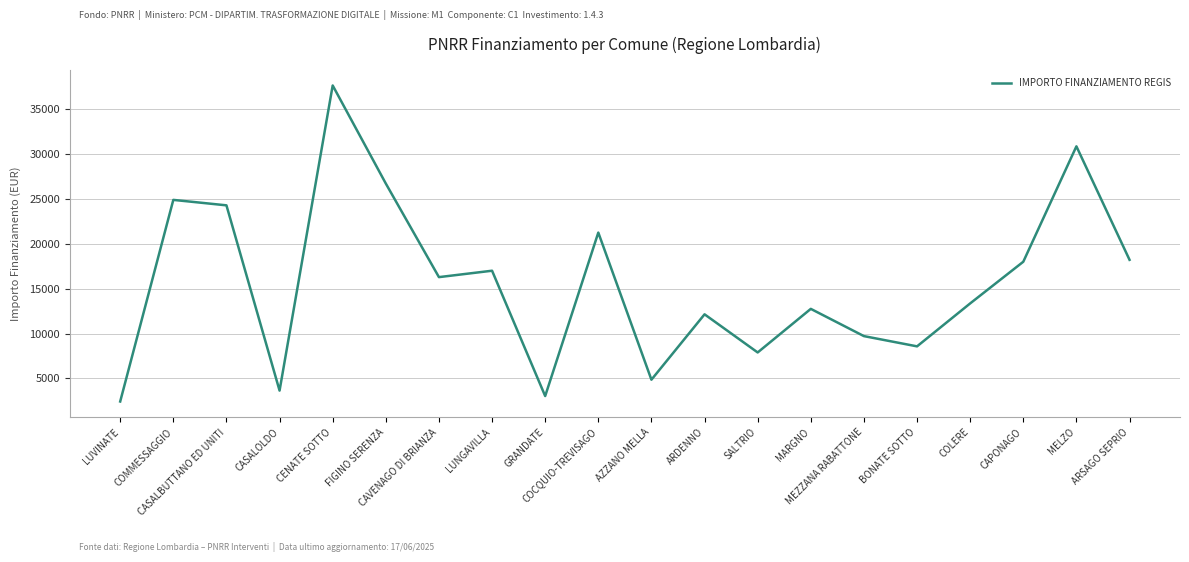

What is the difference between the second highest and second lowest values?

27817